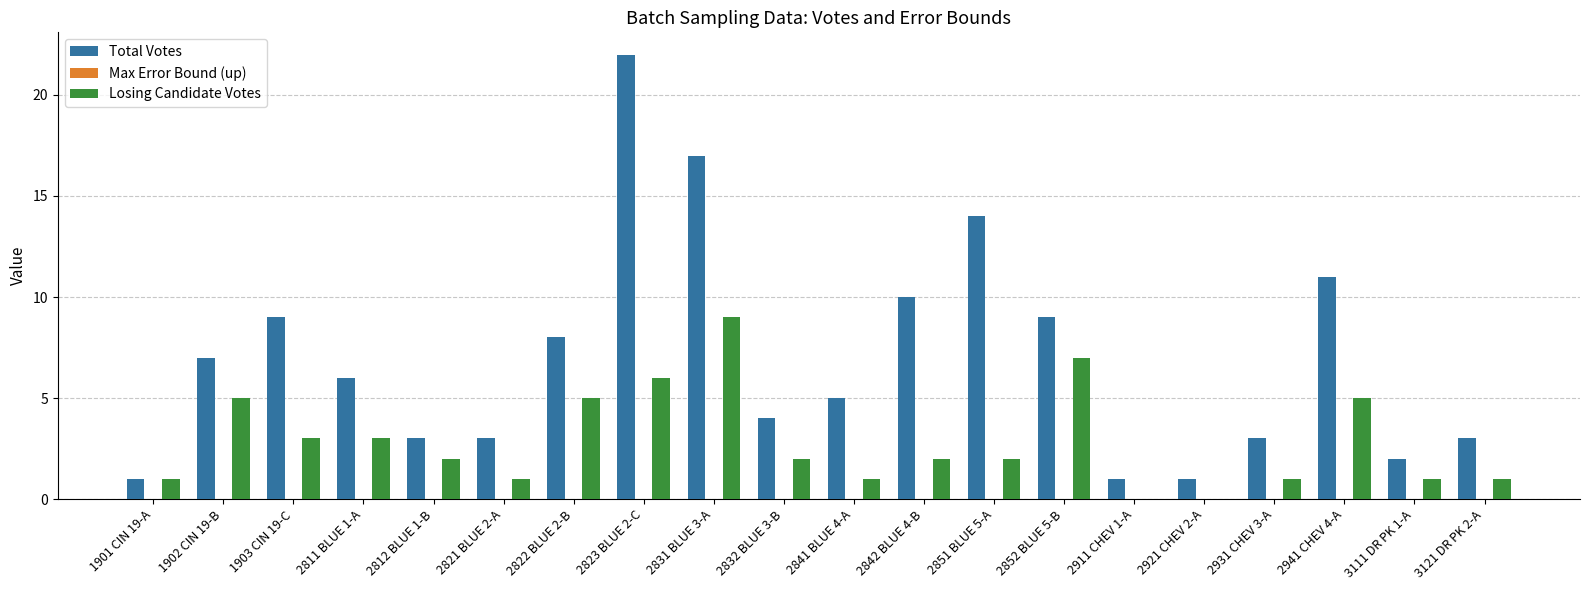

How many groups of bars are there?

20